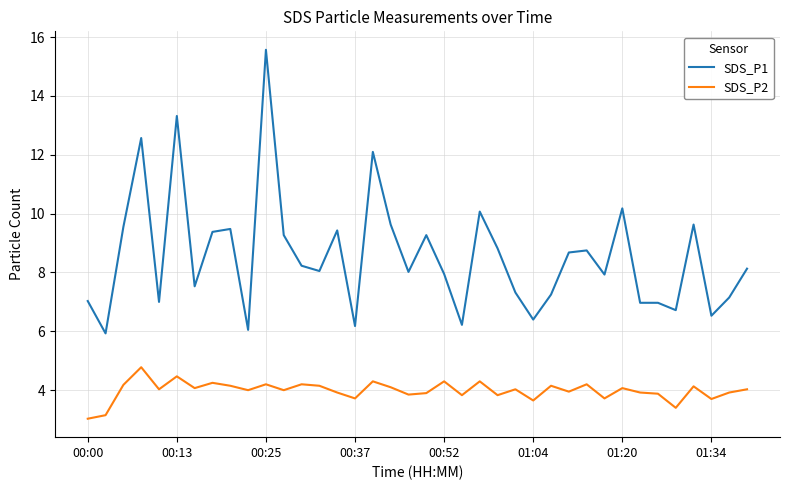

True or false: SDS_P2 and SDS_P1 intersect in this chart.

False